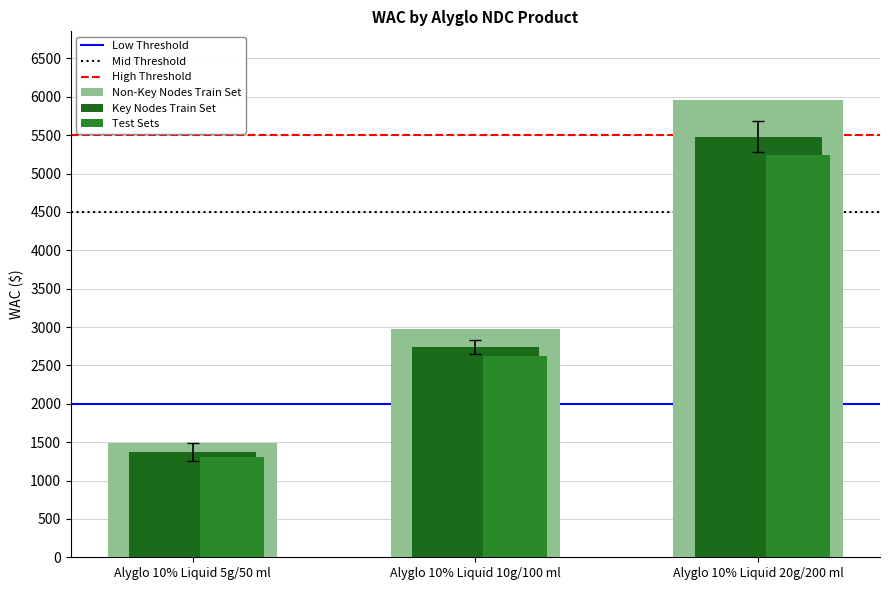

How many categories are shown in the chart?

3